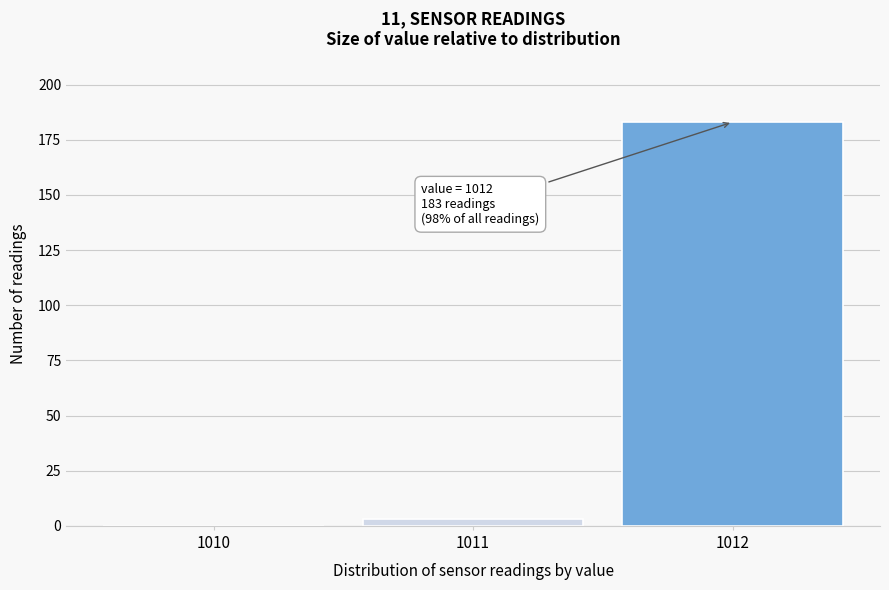

Reading right to left, what are all the values shown in this chart?

1012=183	1011=3	1010=0